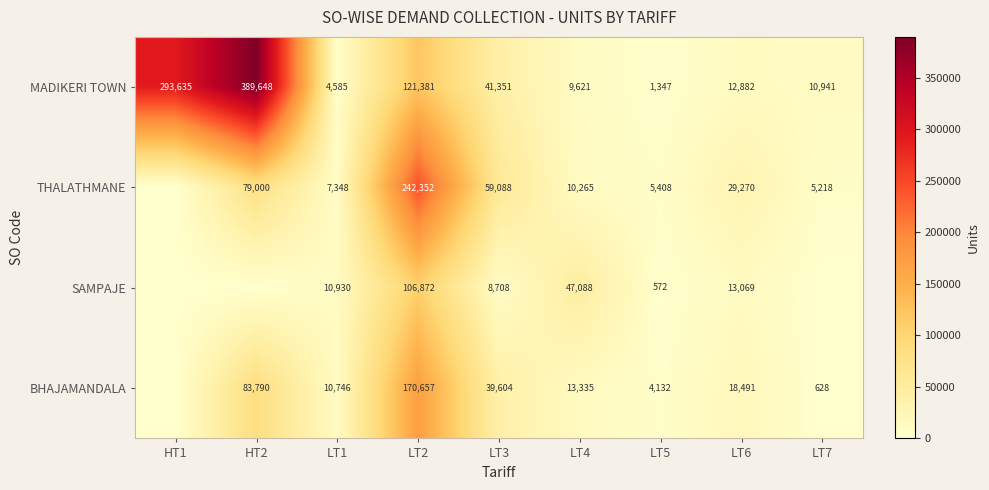

What is the average value of the MADIKERI TOWN series?

98377